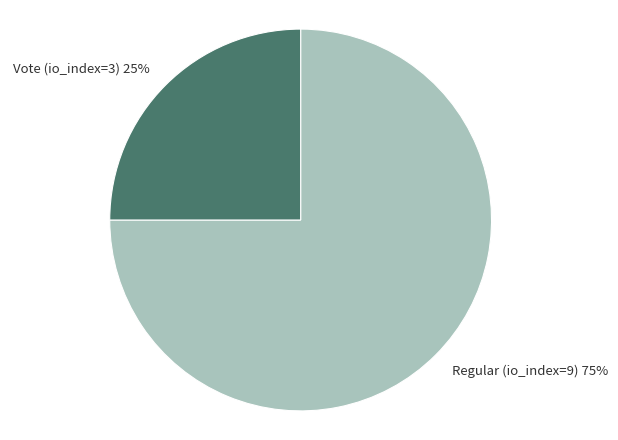

Which category has the biggest portion of the pie?

Regular (io_index=9)